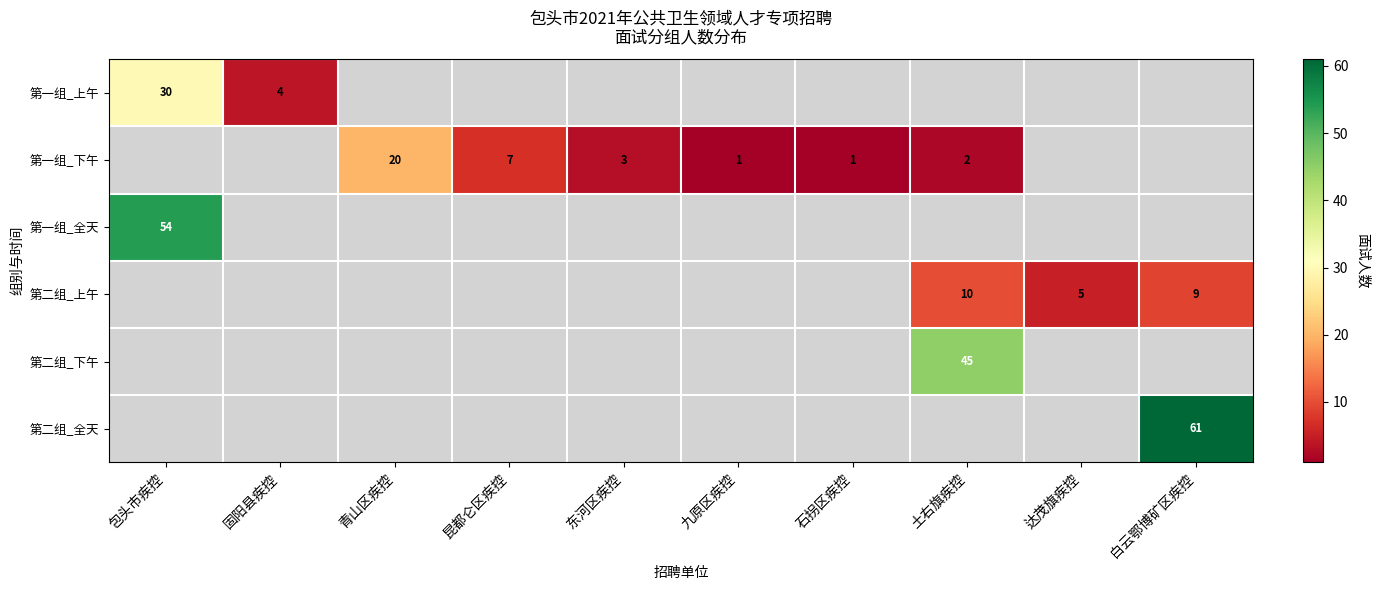

True or false: 第一组_下午 has a value of 1 at 九原区疾控.

True